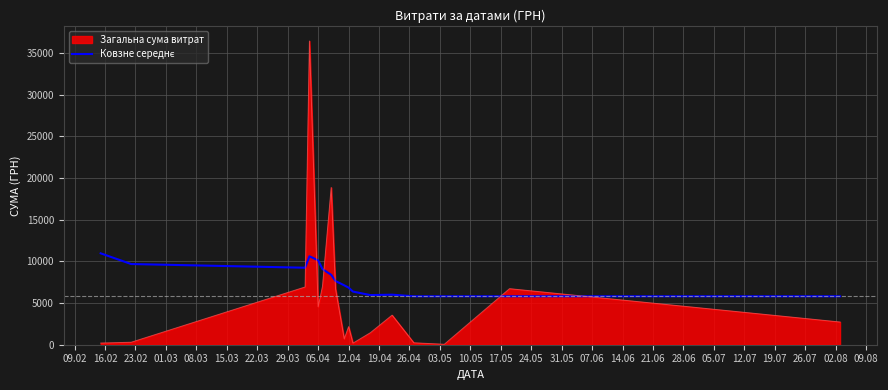

Which series has the widest spread of values?

Загальна сума витрат